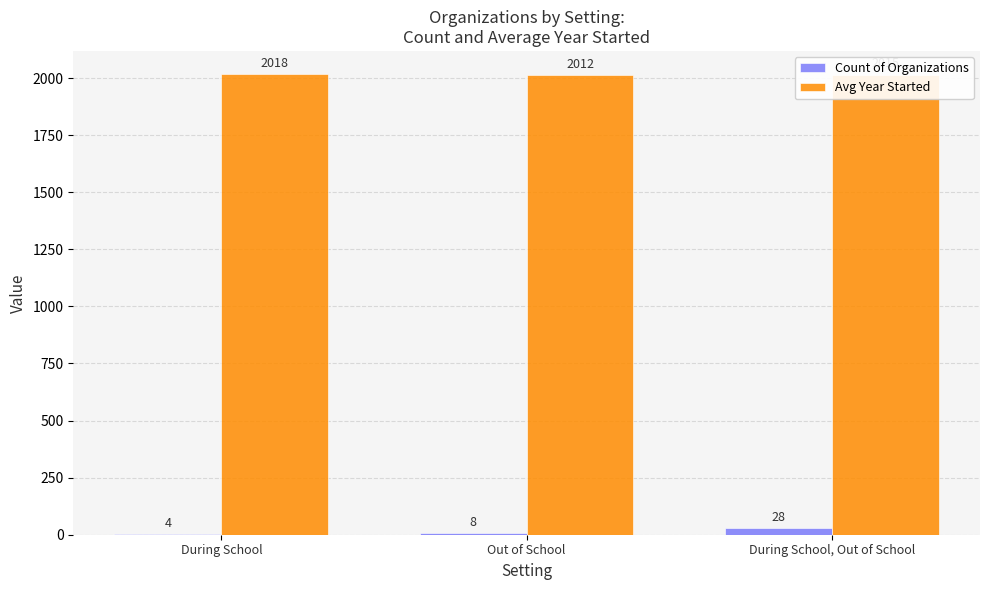

At which label does Avg Year Started reach its peak?

During School